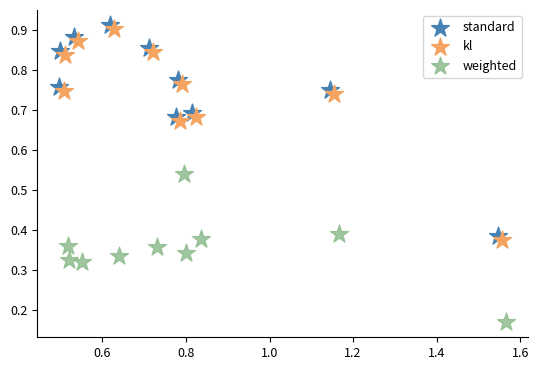

Which series reaches the minimum Y coordinate?

weighted